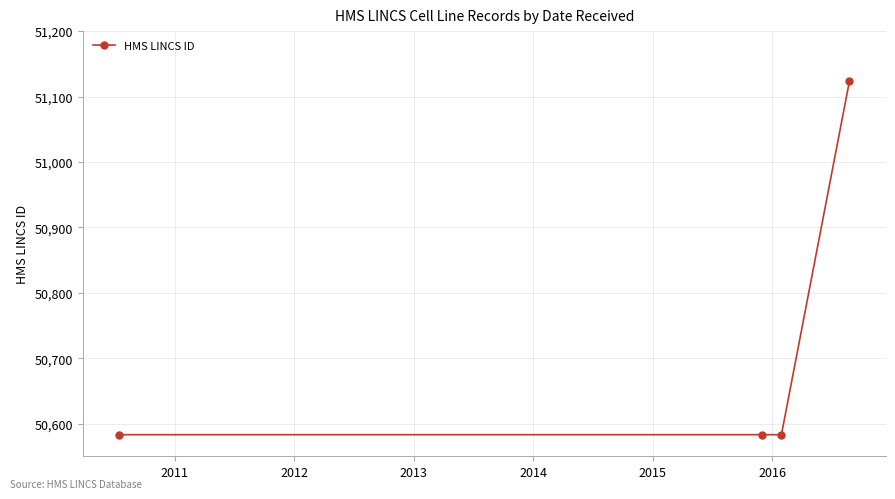

True or false: the data has more than 2 interior local peaks.

False